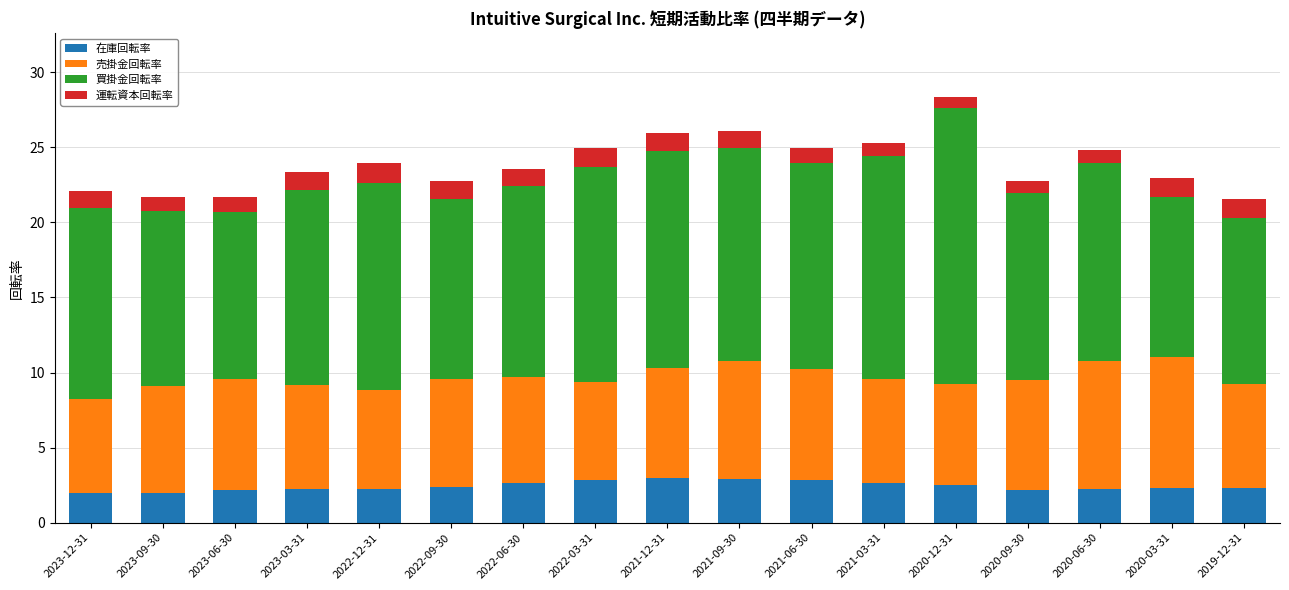

What is the sum of all 在庫回転率 values?

41.3